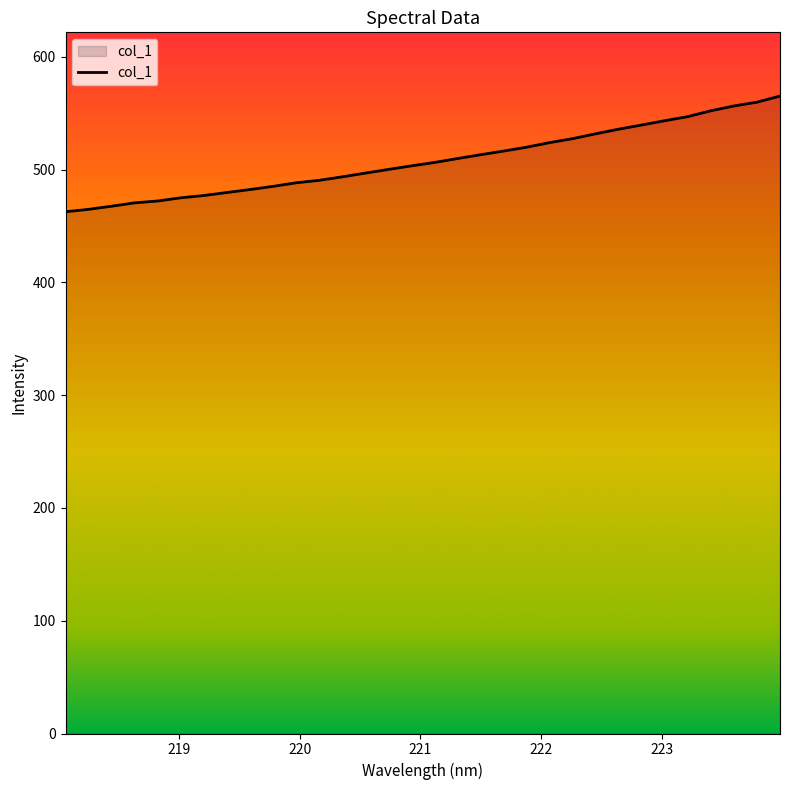

What is the minimum value shown in the chart?

462.6